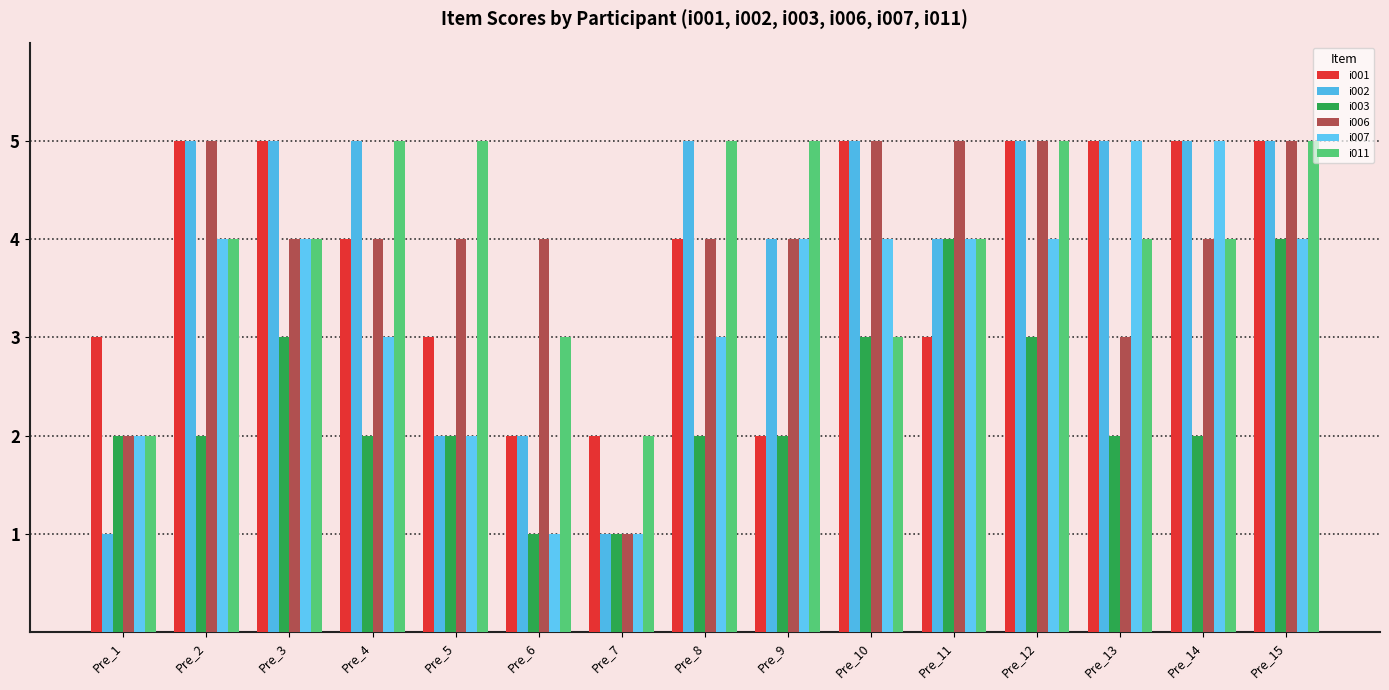

Where does the i011 series first go above 4?

Pre_4